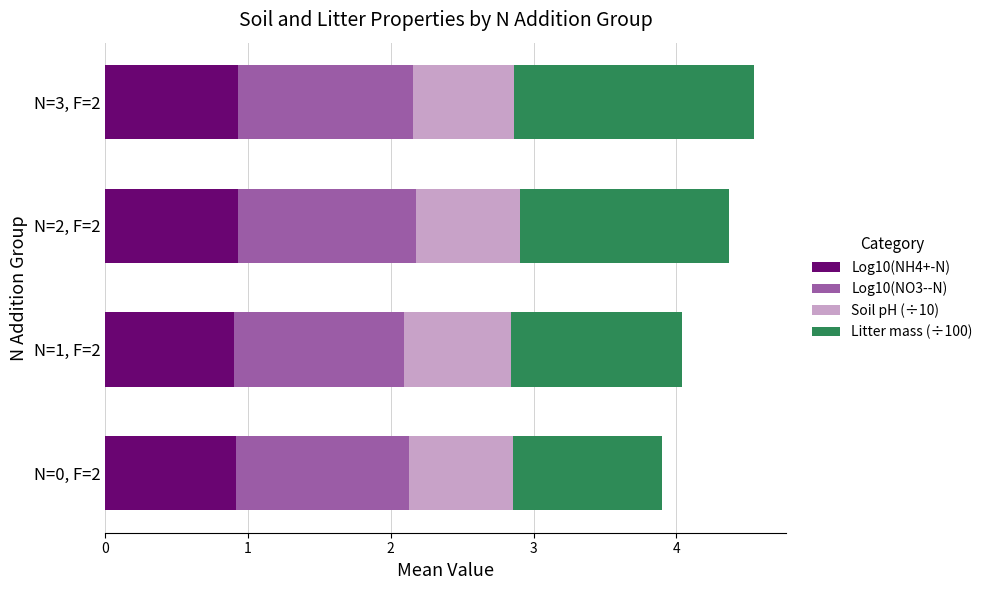

What is the lowest value of the Log10(NH4+-N) series?

0.9